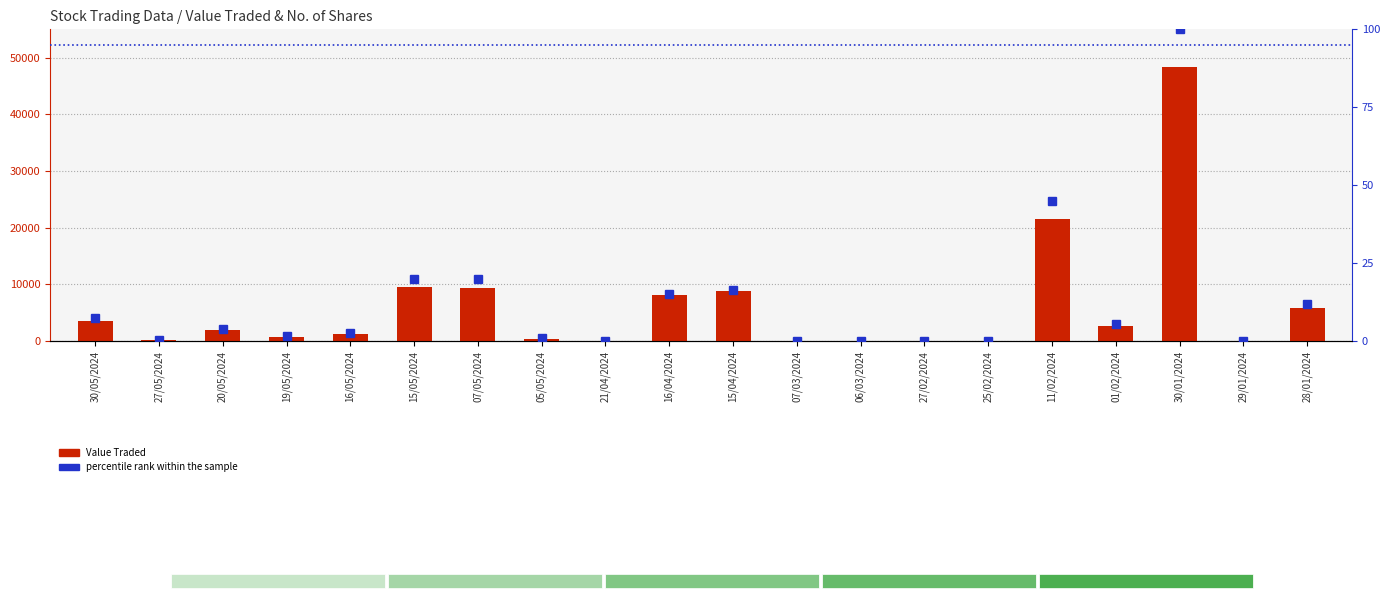

What is the value of the Value Traded bar at the 17th from the left?

2656.0